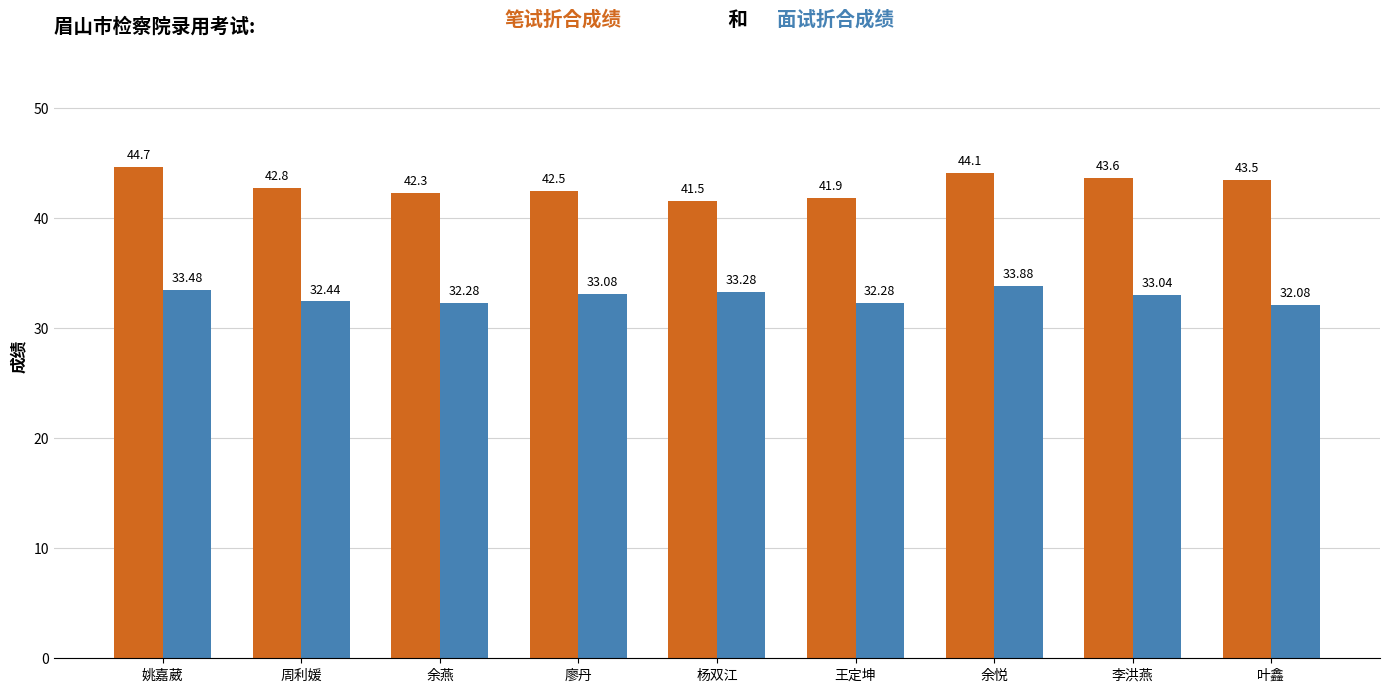

At which category does the chart reach its minimum across all series?

叶鑫